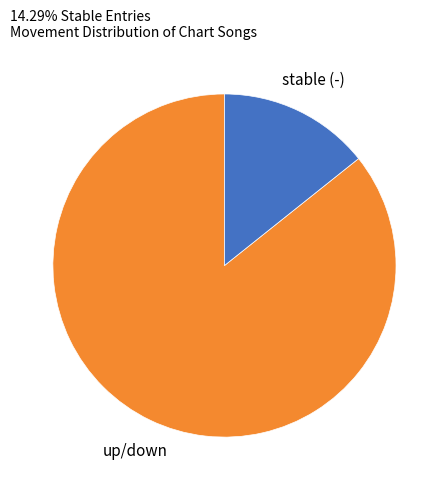

Rank the categories by value from lowest to highest.

stable (-), up/down